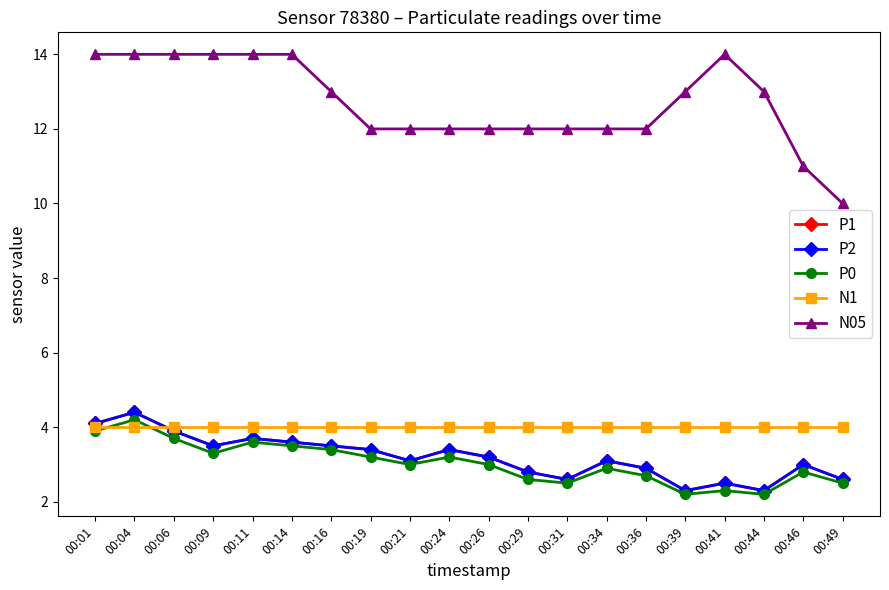

At which label does P0 first exceed 3?

00:01